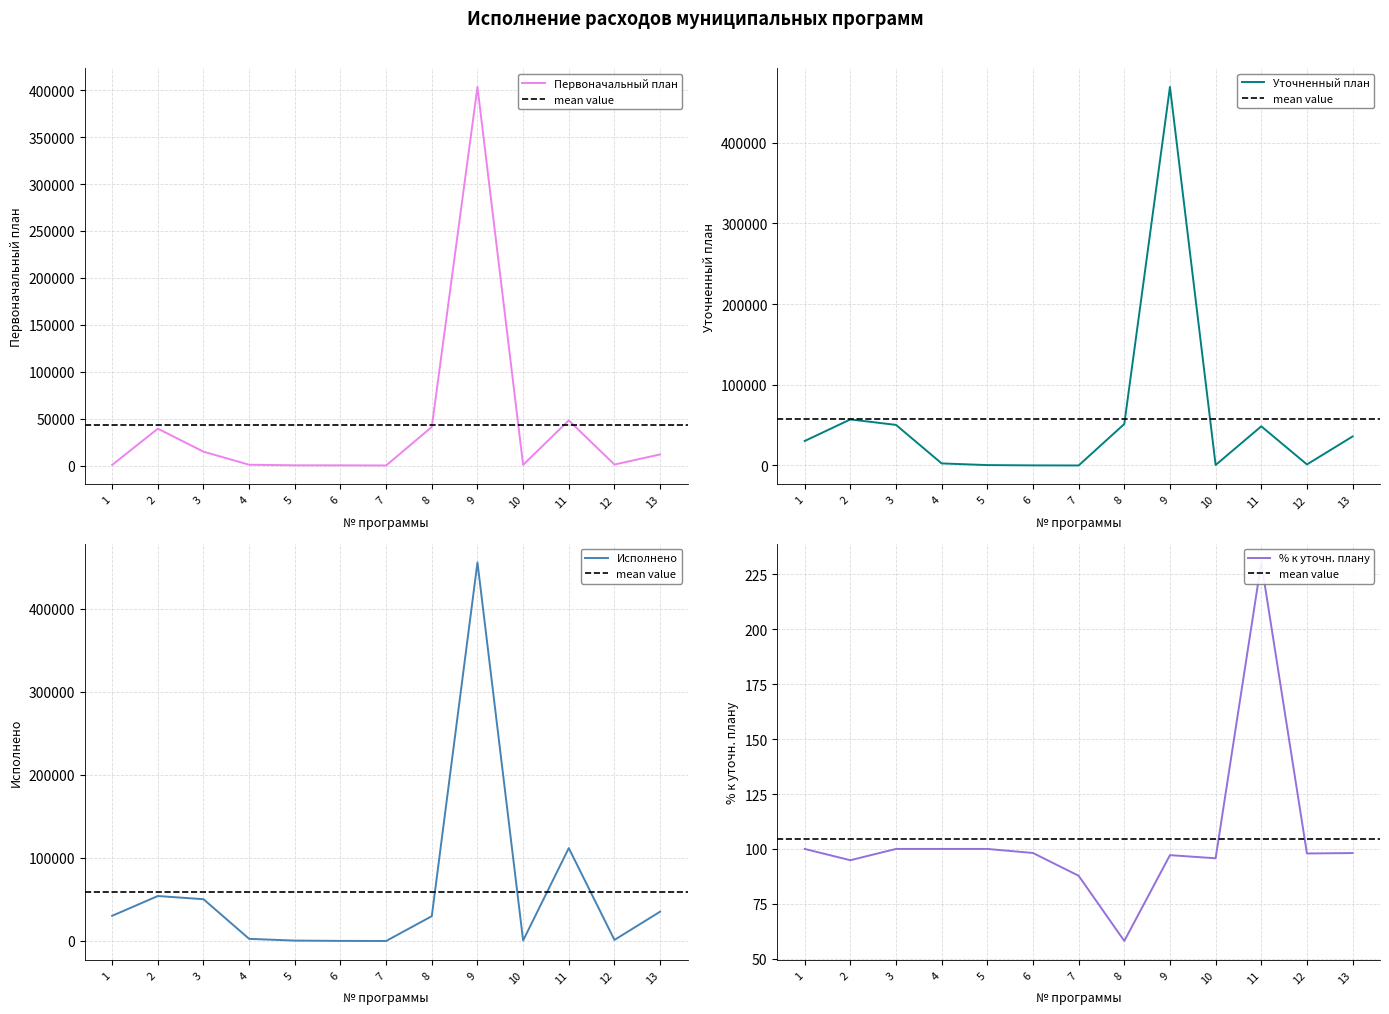

Reading right to left, what are all the values shown in this chart?

Первоначальный план: 13=11894.5	12=1100.0	11=48137.2	10=730.0	9=403463.6	8=41167.7	7=118.0	6=265.0	5=300.2	4=896.9	3=14811.2	2=39311.8	1=711.0
Уточненный план: 13=35970.7	12=1300.0	11=48540.3	10=590.0	9=469148.7	8=51435.2	7=18.0	6=119.0	5=488.7	4=2562.1	3=50307.0	2=57081.7	1=30330.5
Исполнено: 13=35294.7	12=1273.1	11=111860.9	10=564.9	9=455855.3	8=29879.8	7=15.8	6=116.8	5=488.7	4=2562.1	3=50307.0	2=54148.4	1=30329.2
% к уточн. плану: 13=98.1	12=97.9	11=230.4	10=95.7	9=97.2	8=58.1	7=87.8	6=98.2	5=100.0	4=100.0	3=100.0	2=94.9	1=100.0